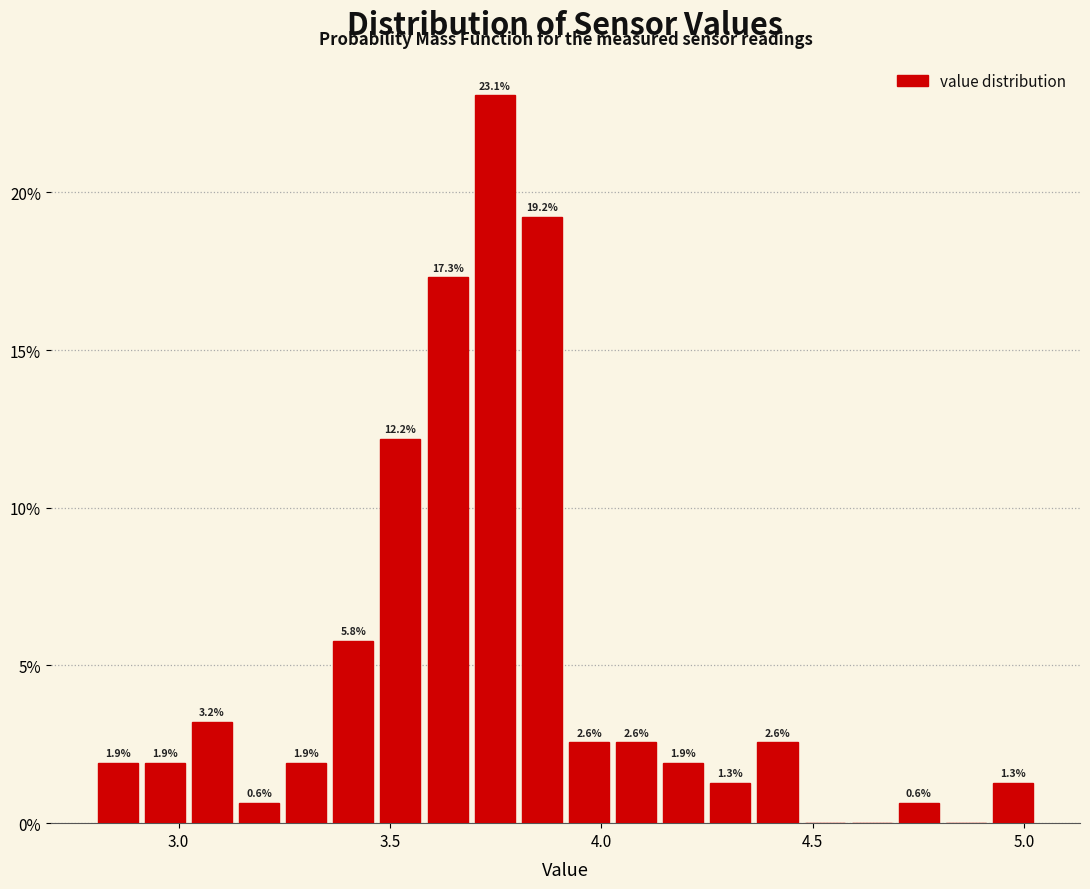

Around what value on the x-axis is the tallest bar? Give the approximate position of its centre, as read against the axis.

3.75